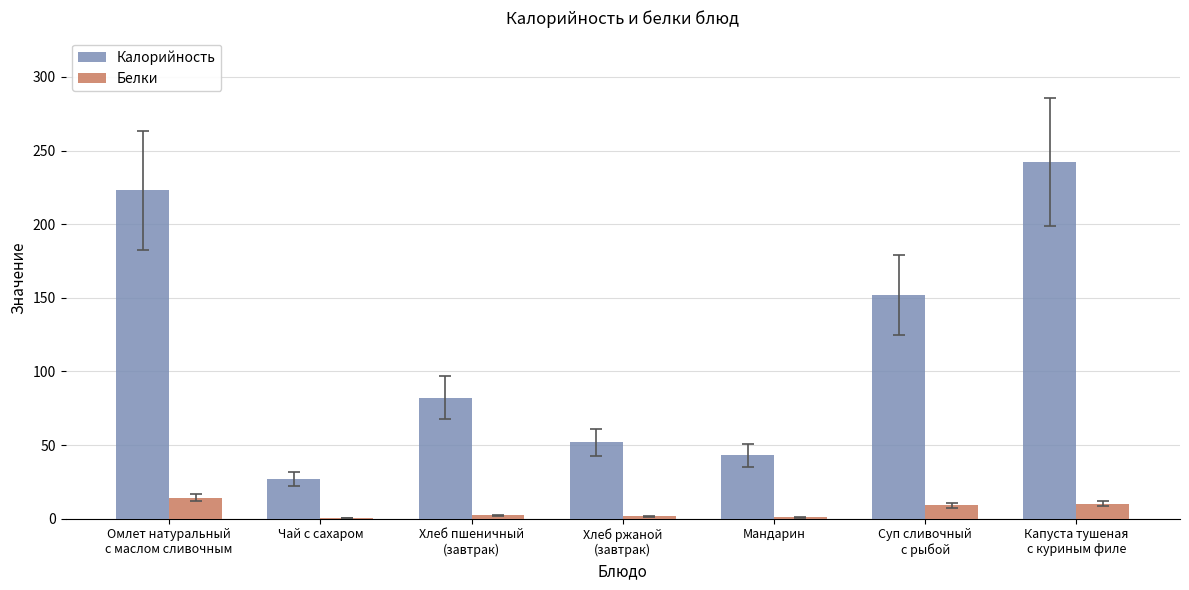

What is the greatest value displayed?

242.0